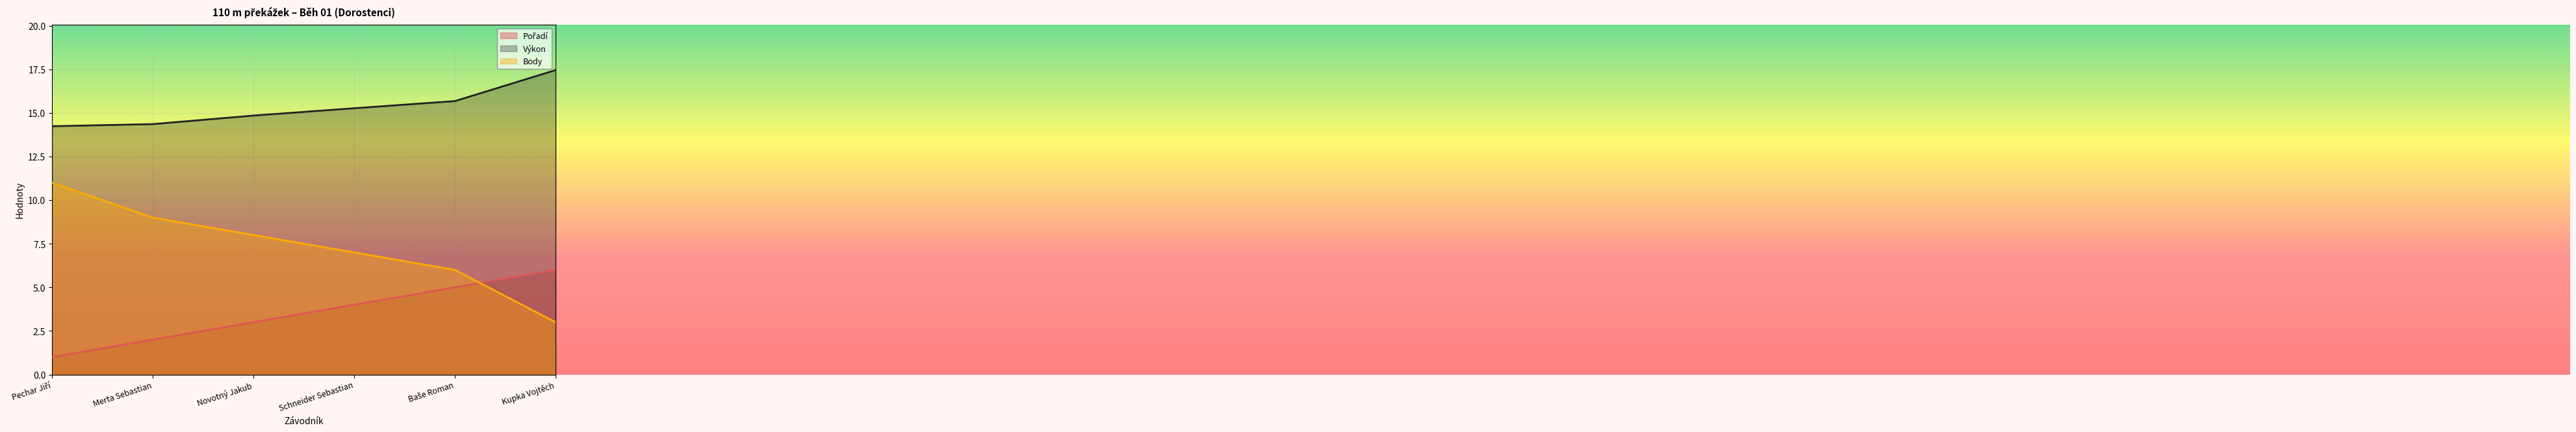

How many data points does each series have?

6